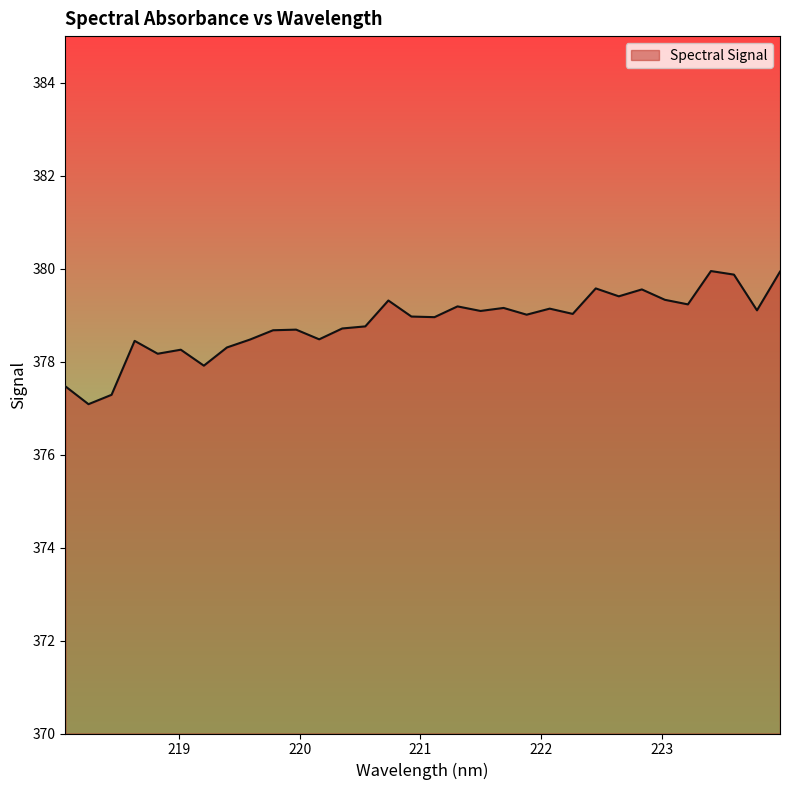

What is the minimum value shown in the chart?

377.1